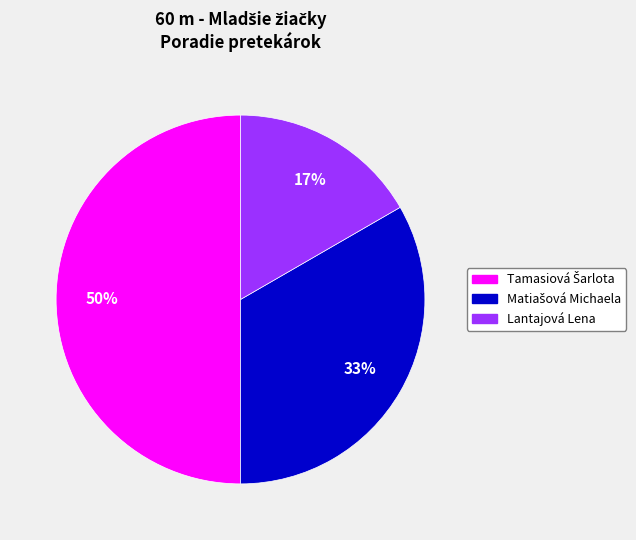

To the nearest percent, what is the average slice percentage?

33%